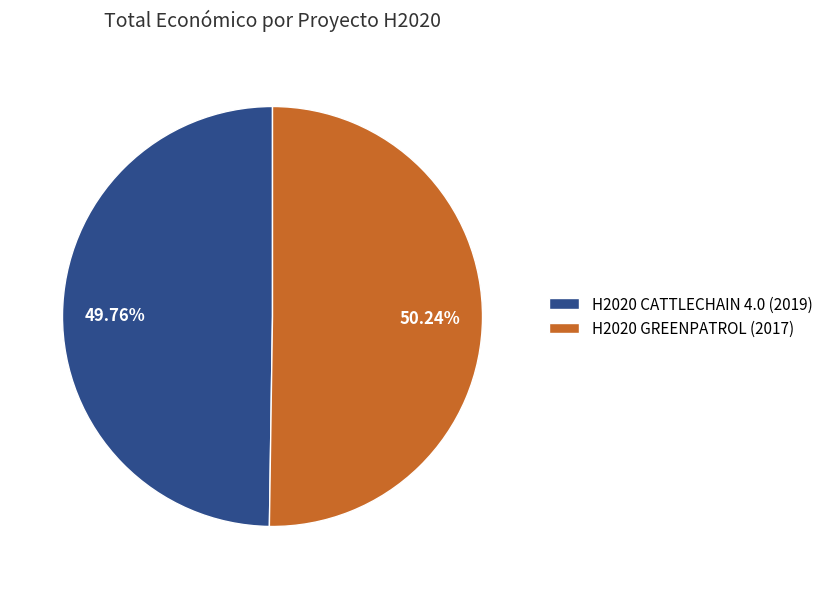

Do H2020 CATTLECHAIN 4.0 (2019) and H2020 GREENPATROL (2017) together represent more than half of the pie?

Yes